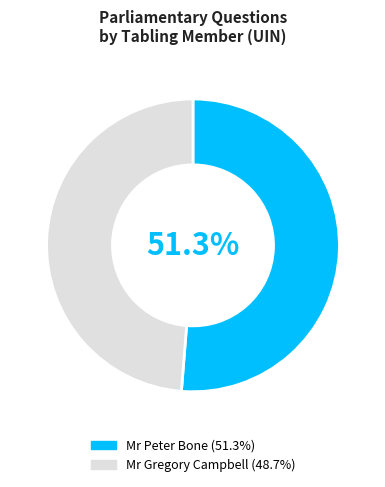

What is the ratio of the value at Mr Peter Bone (51.3%) to the value at Mr Gregory Campbell (48.7%)?

1.1